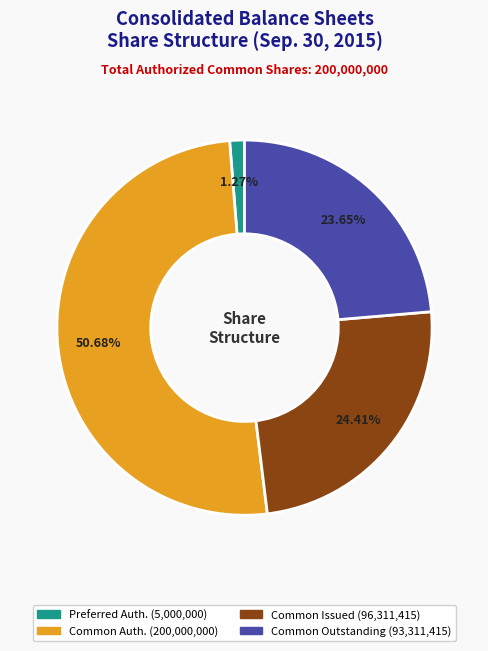

Is there any slice that represents more than half of the pie?

Yes